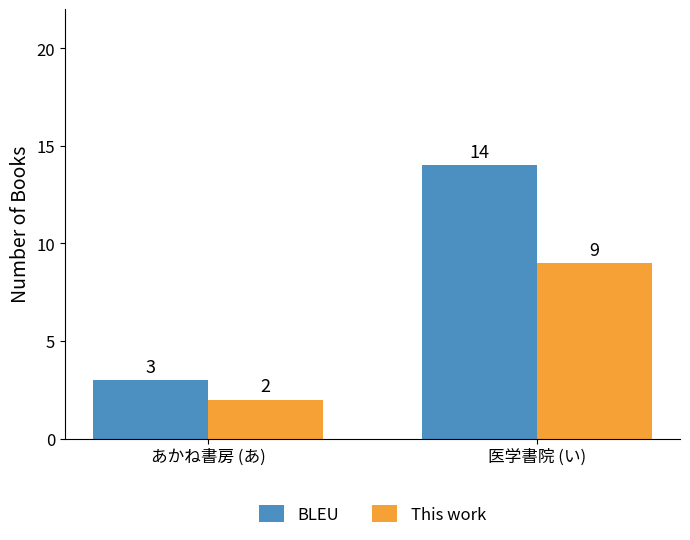

Are the bars horizontal?

No